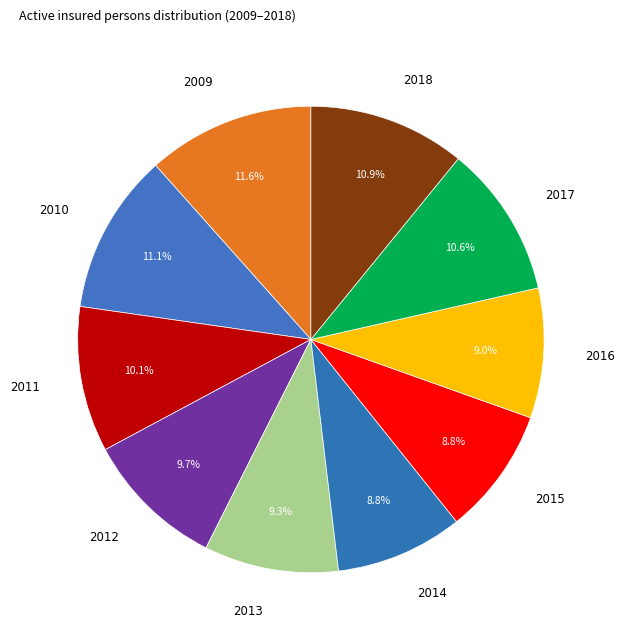

What percentage is the 2018 slice, to the nearest percent?

11%